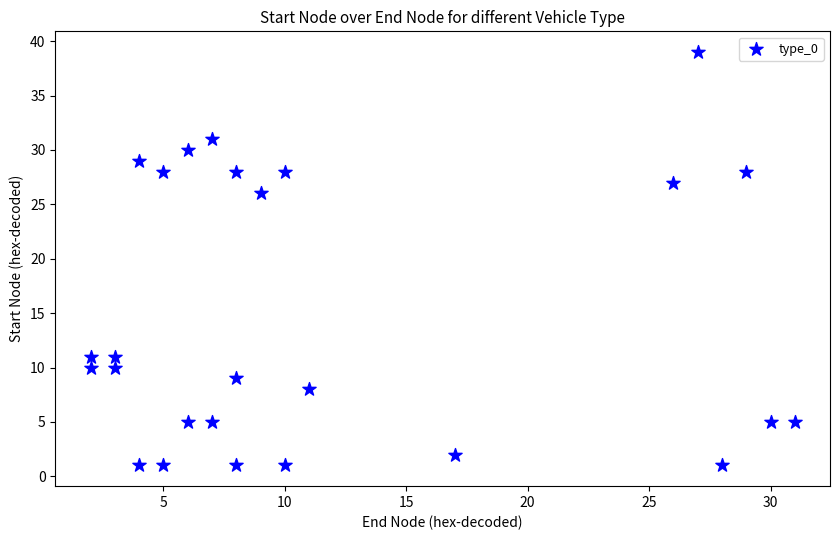

What is the range of Y values (max minus min)?

38